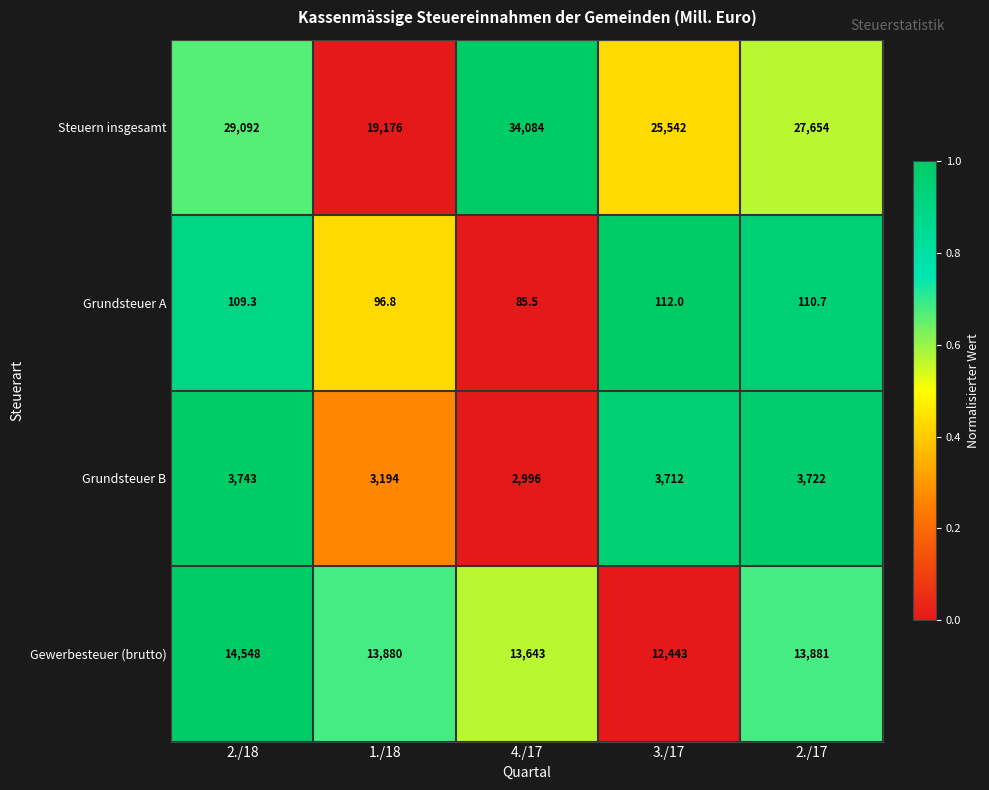

What is the greatest value displayed?

34084.0